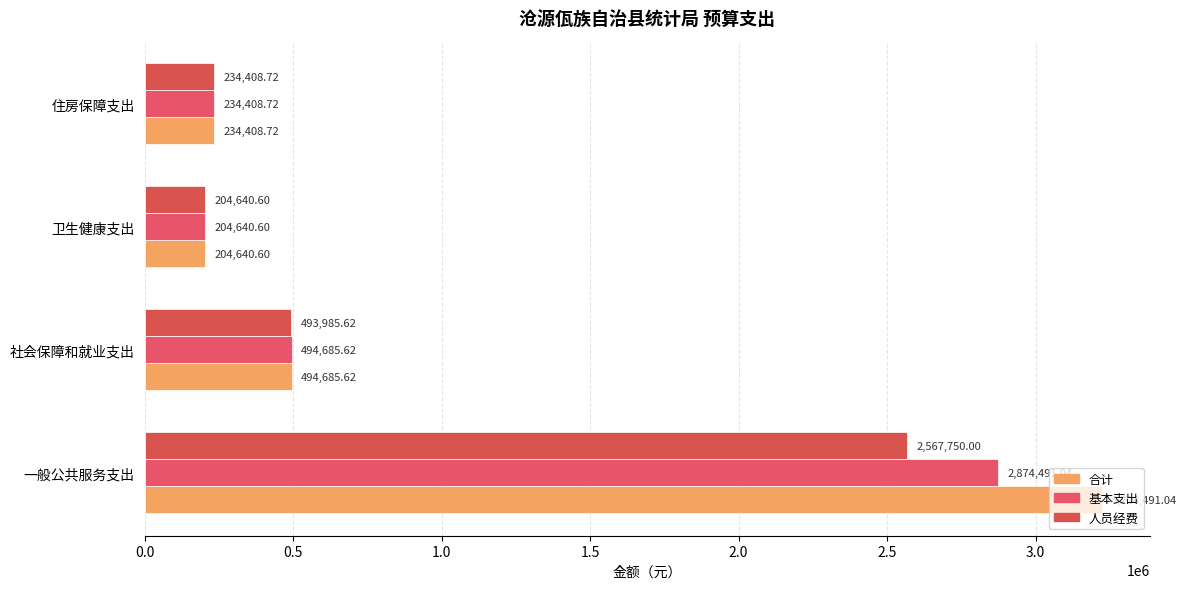

Count the number of categories in the chart.

4